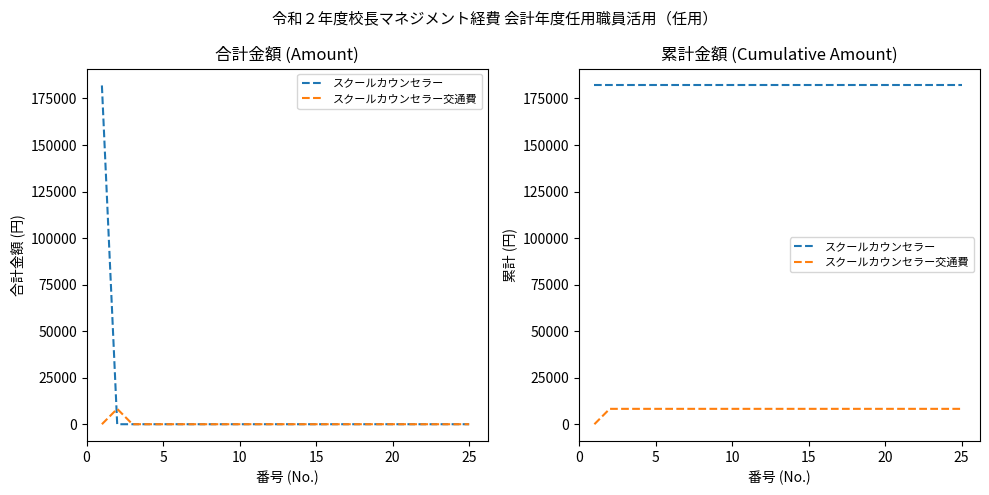

True or false: スクールカウンセラー and スクールカウンセラー交通費 intersect in this chart.

False